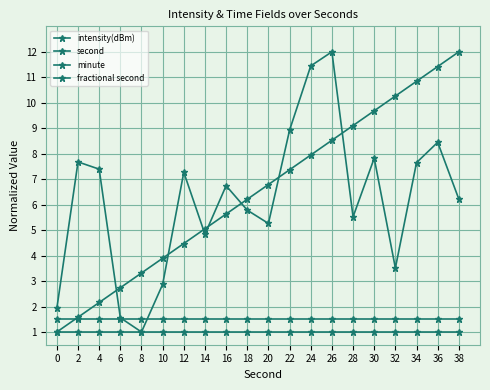

Between 36 and 38, which series saw the biggest shift?

intensity(dBm)